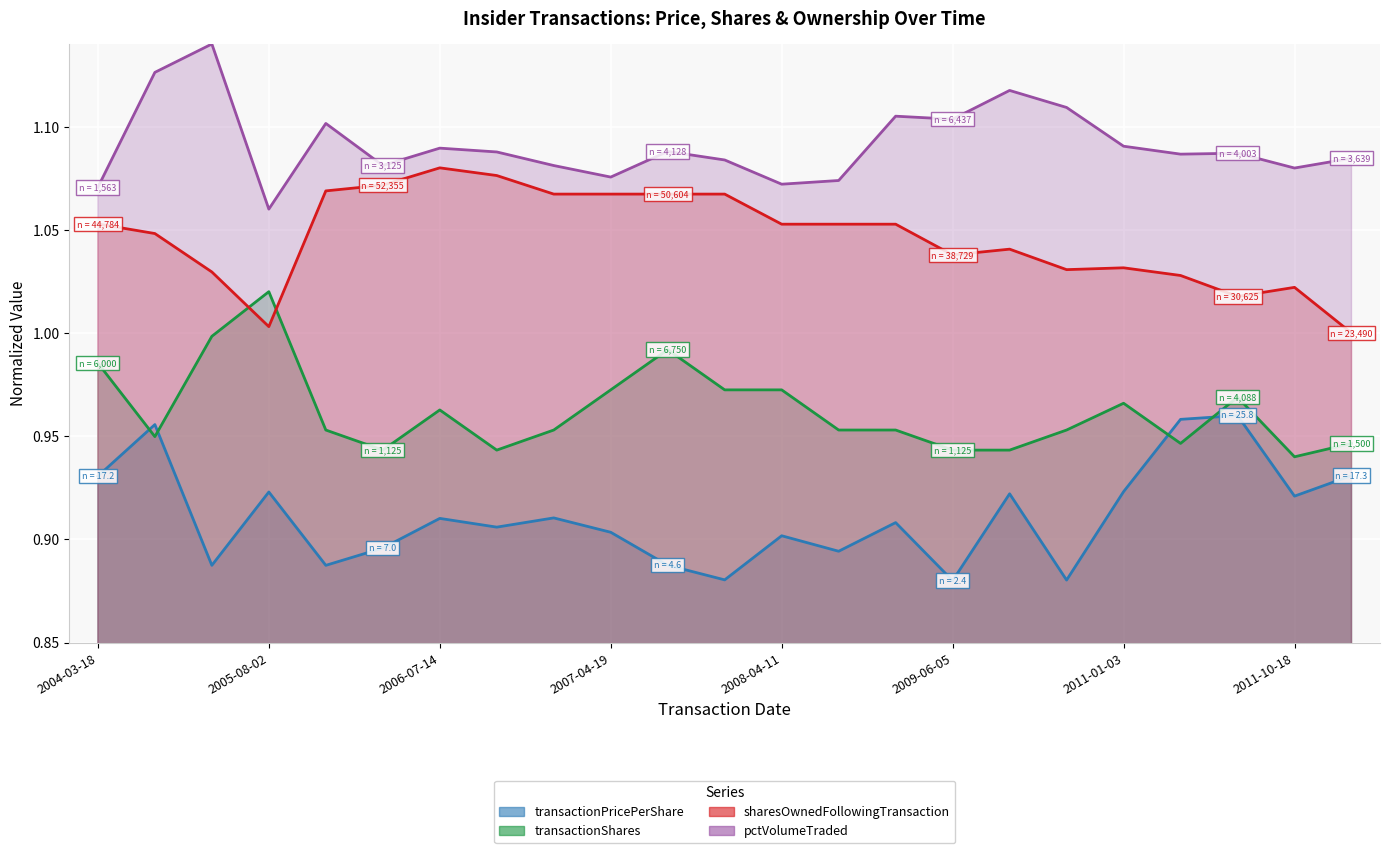

Which series has the largest total across all categories?

pctVolumeTraded